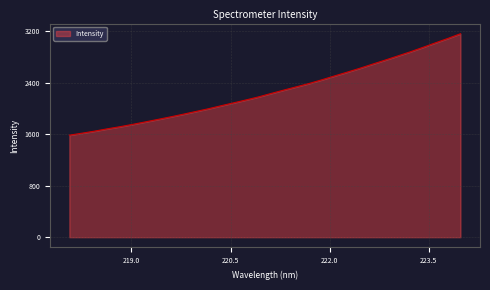

How many categories are shown in the chart?

32